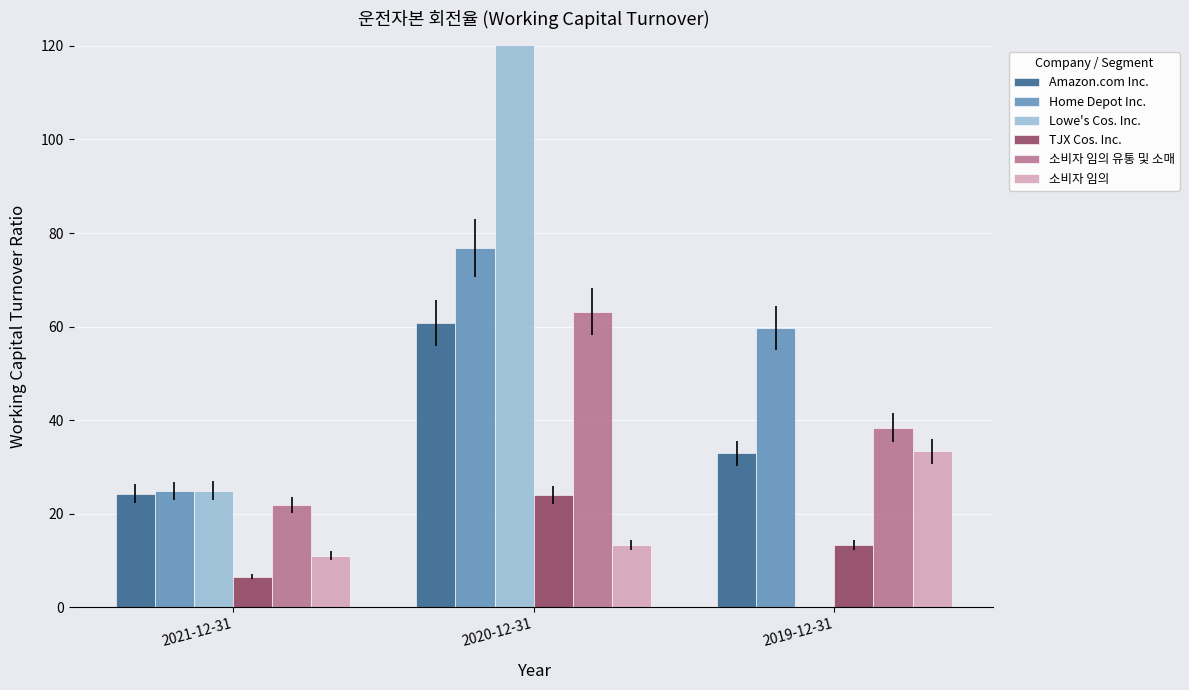

At how many categories does at least one series exceed 288?

1